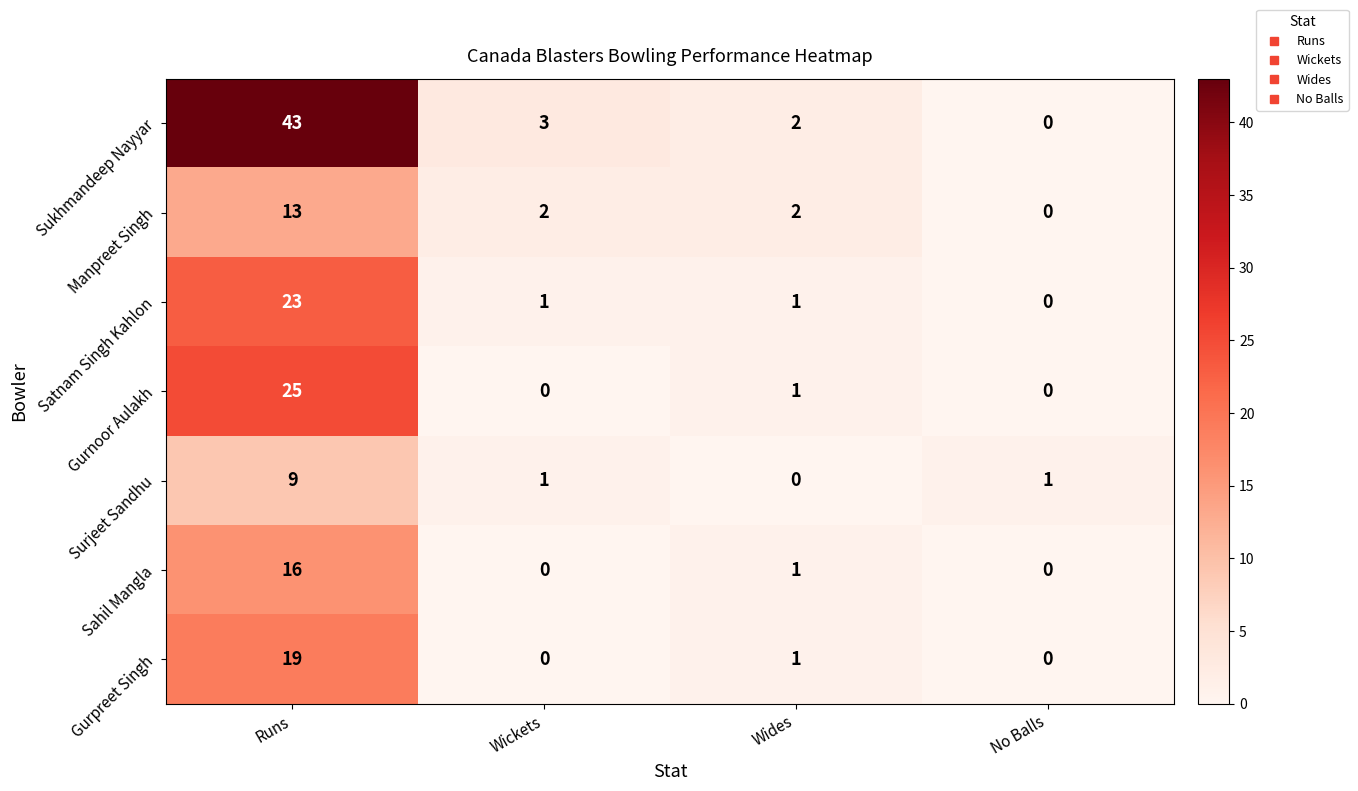

Which series has the largest total across all categories?

Sukhmandeep Nayyar